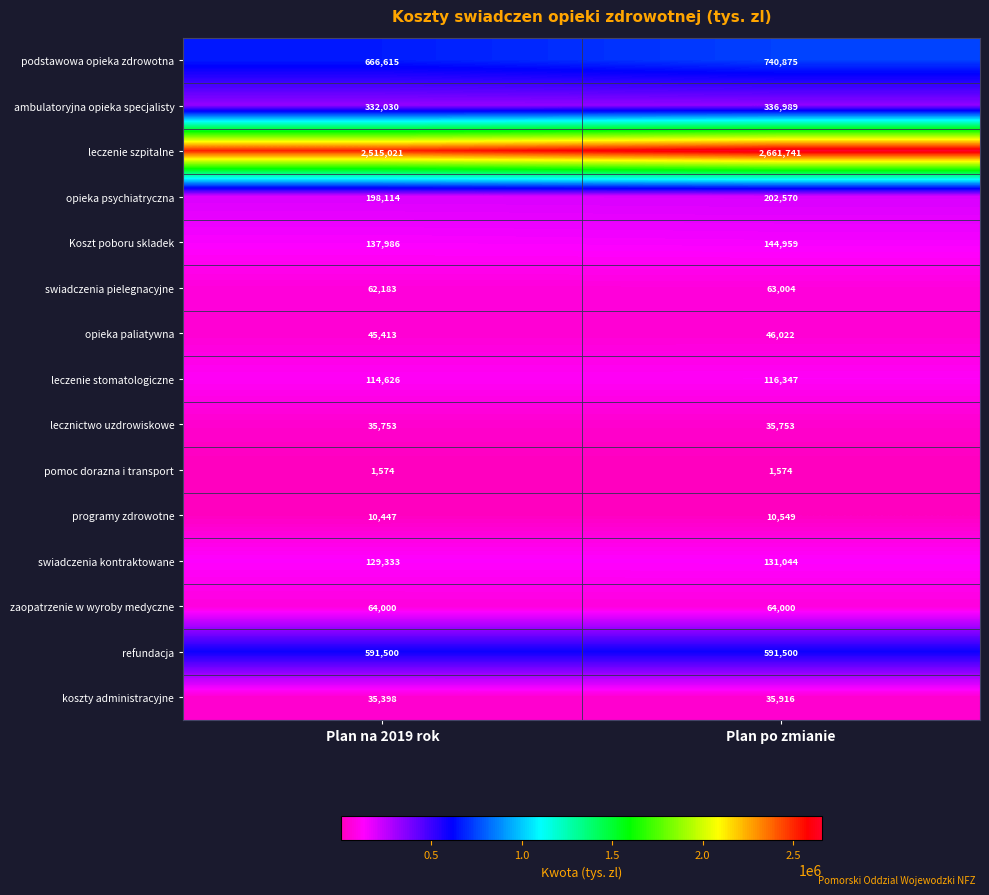

The value of swiadczenia pielegnacyjne at Plan na 2019 rok is 33342. True or false?

False